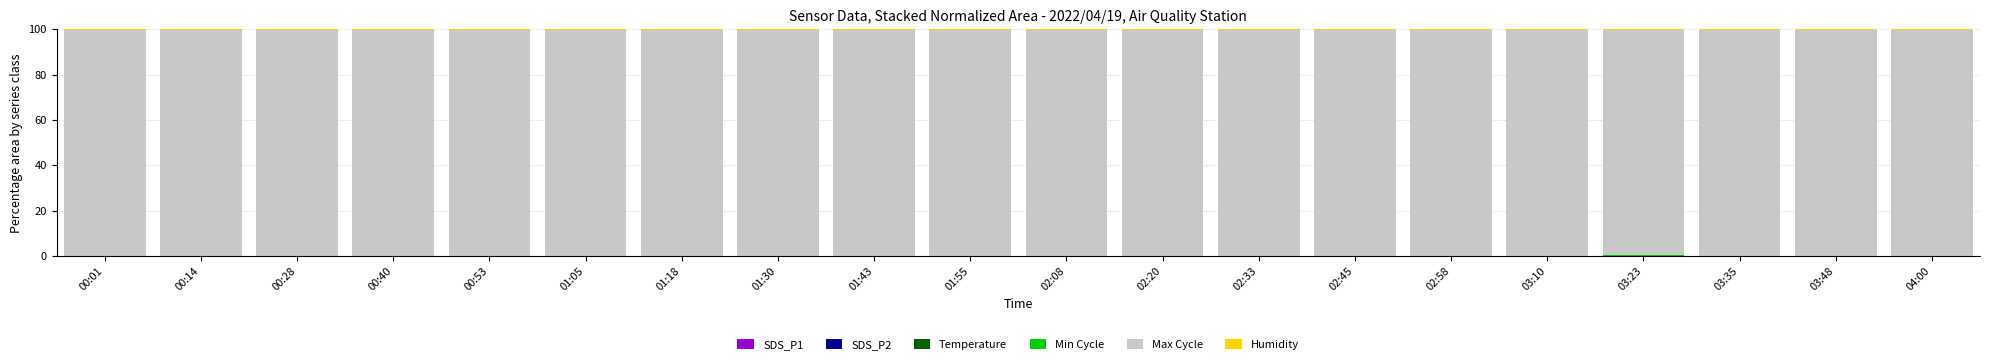

Are the bars horizontal?

No